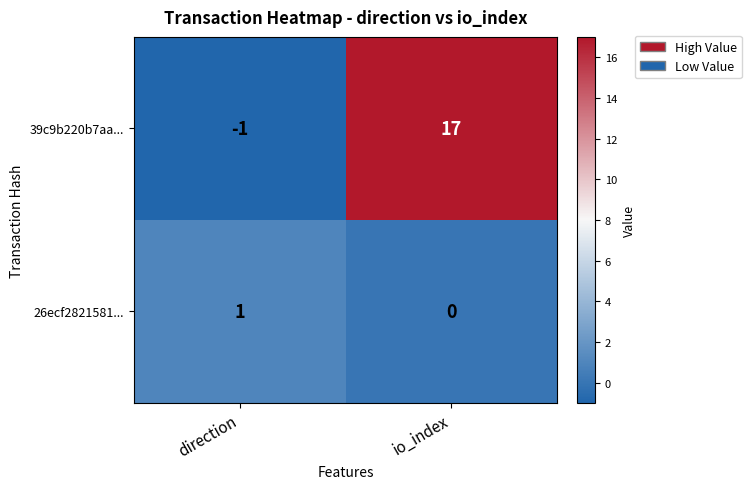

At which label is 39c9b220b7aa... closest to 8?

direction